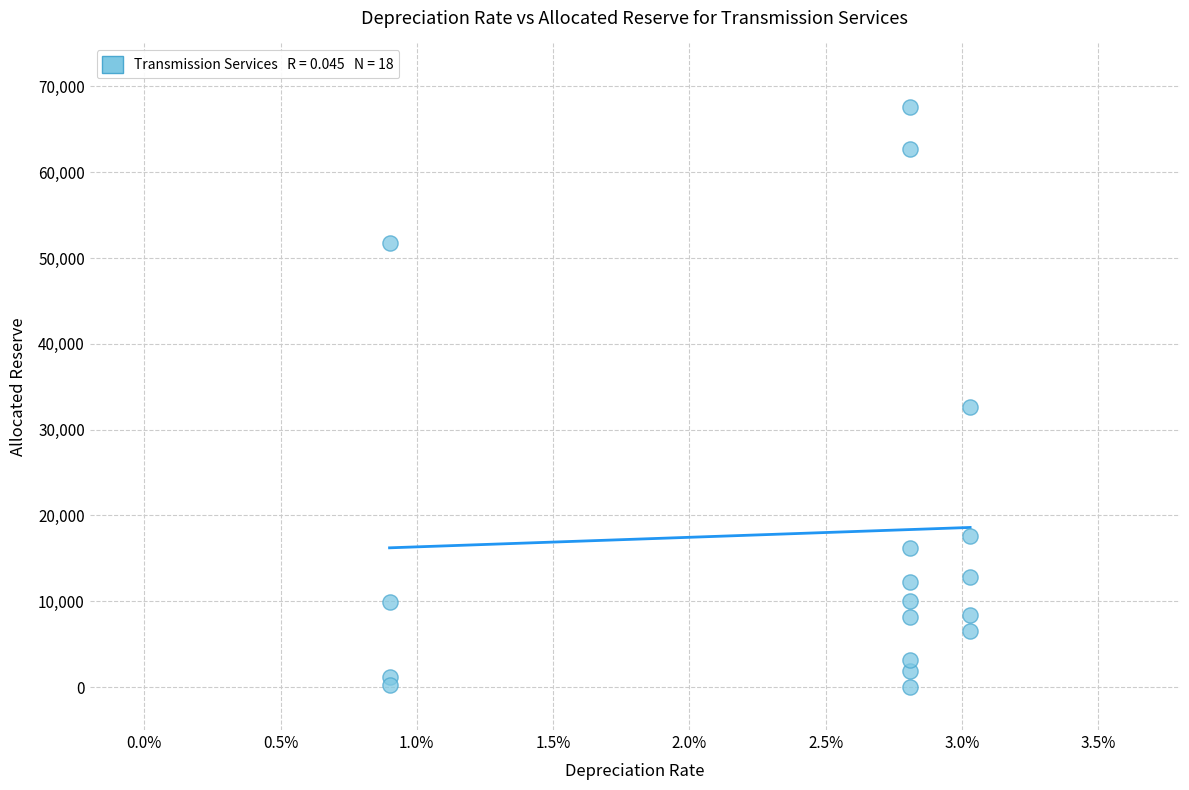

What Y value in the scatter plot is closest to 33803?

32684.8